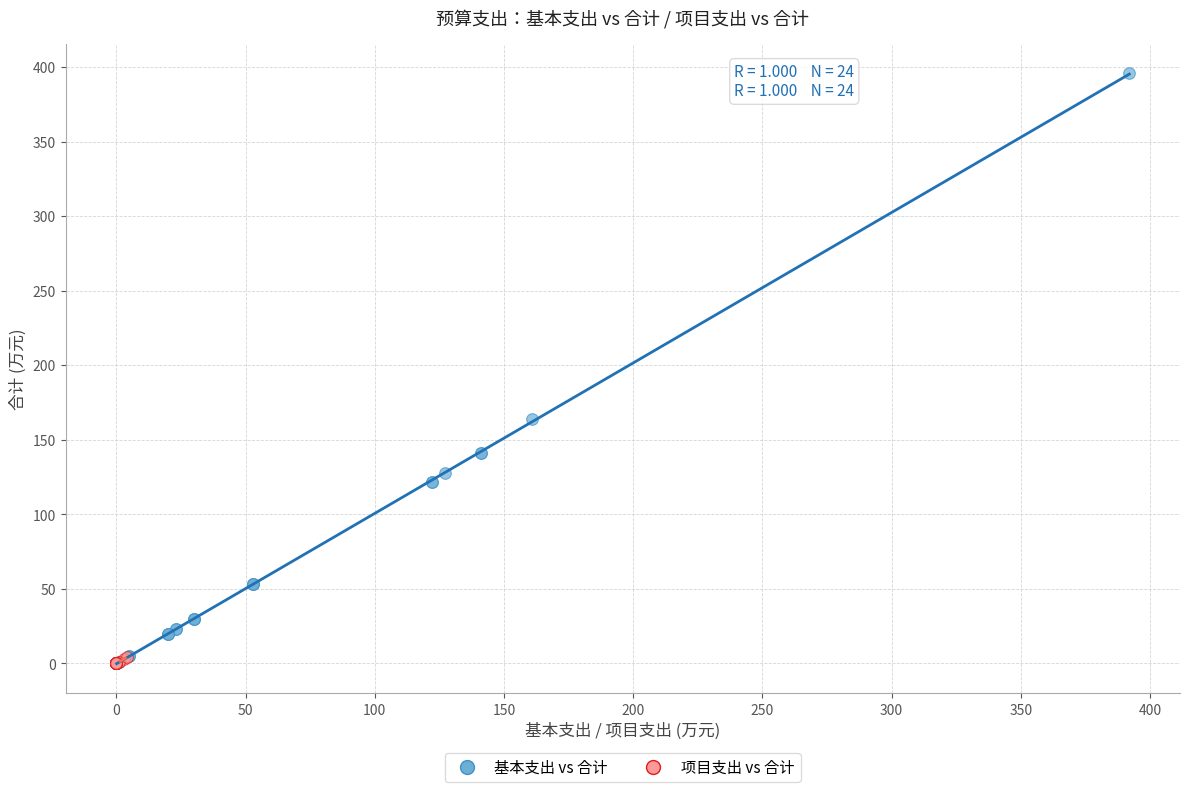

Which series reaches the maximum Y coordinate?

基本支出 vs 合计